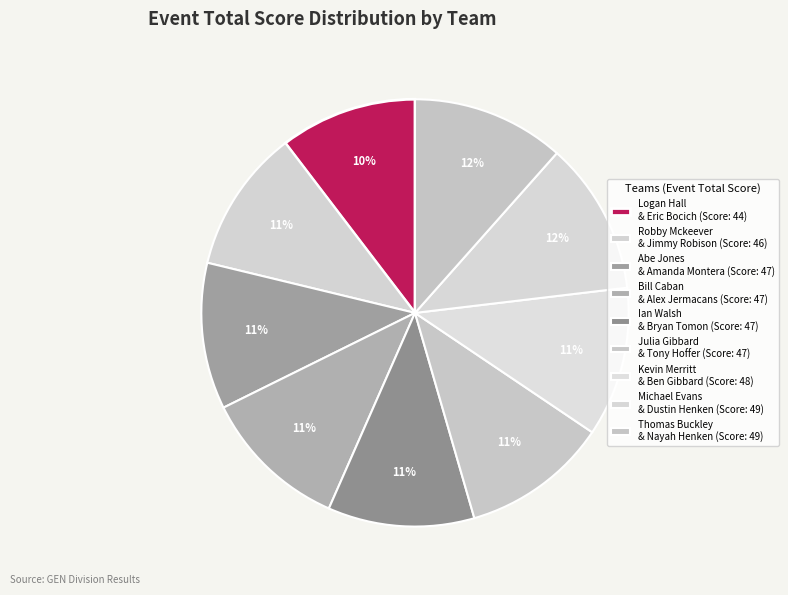

What percentage do Bill Caban & Alex Jermacans and Abe Jones & Amanda Montera together represent?

22.2%